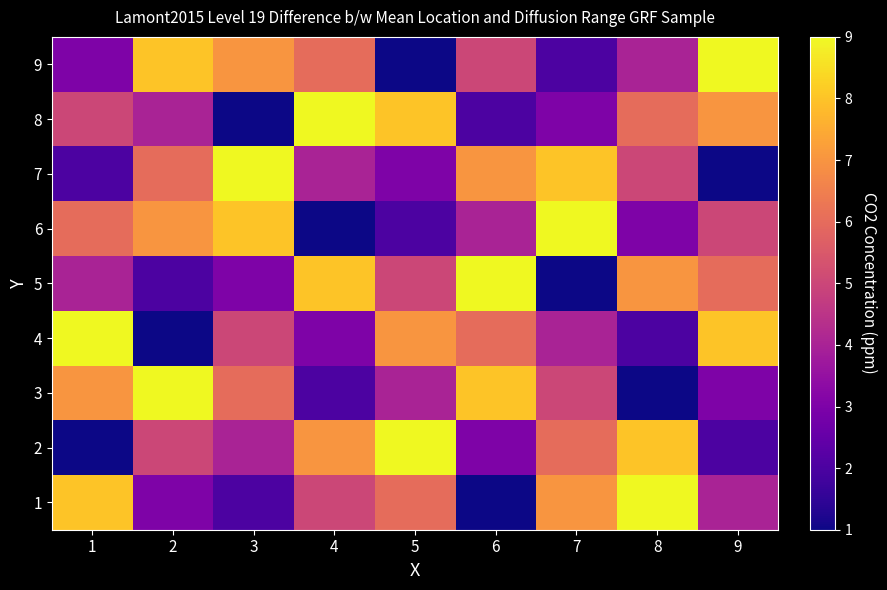

Which series changed the most between 3 and 9?

7